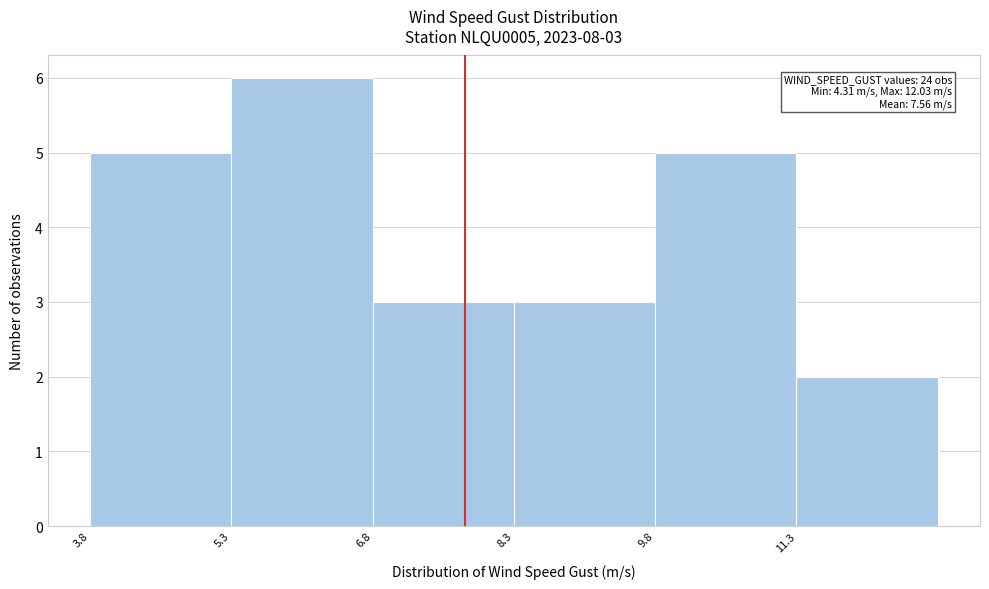

Which range on the x-axis has the tallest bar?

5.4 to 6.8